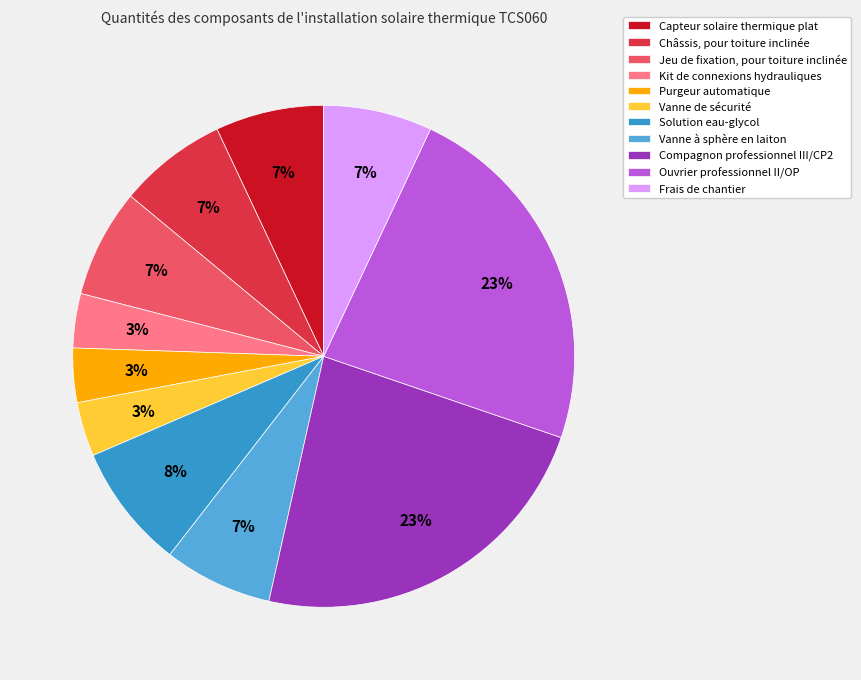

Approximately how many times larger is the value at Châssis, pour toiture inclinée compared to Solution eau-glycol?

0.9